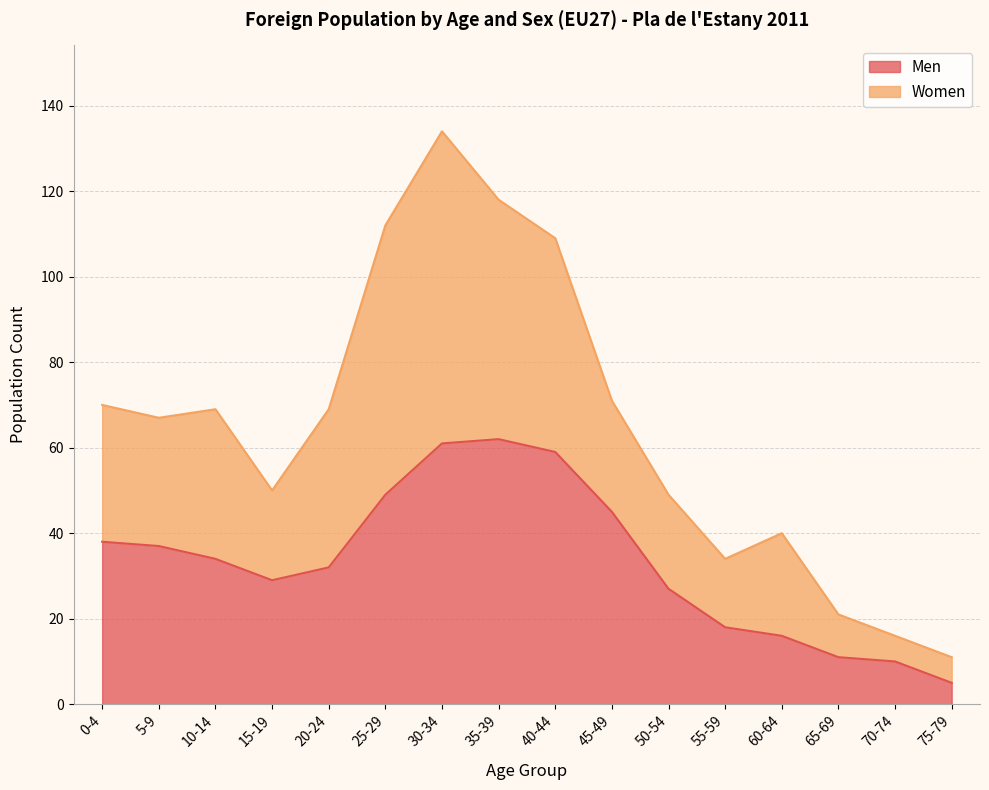

Does the chart display data point markers on the line(s)?

No